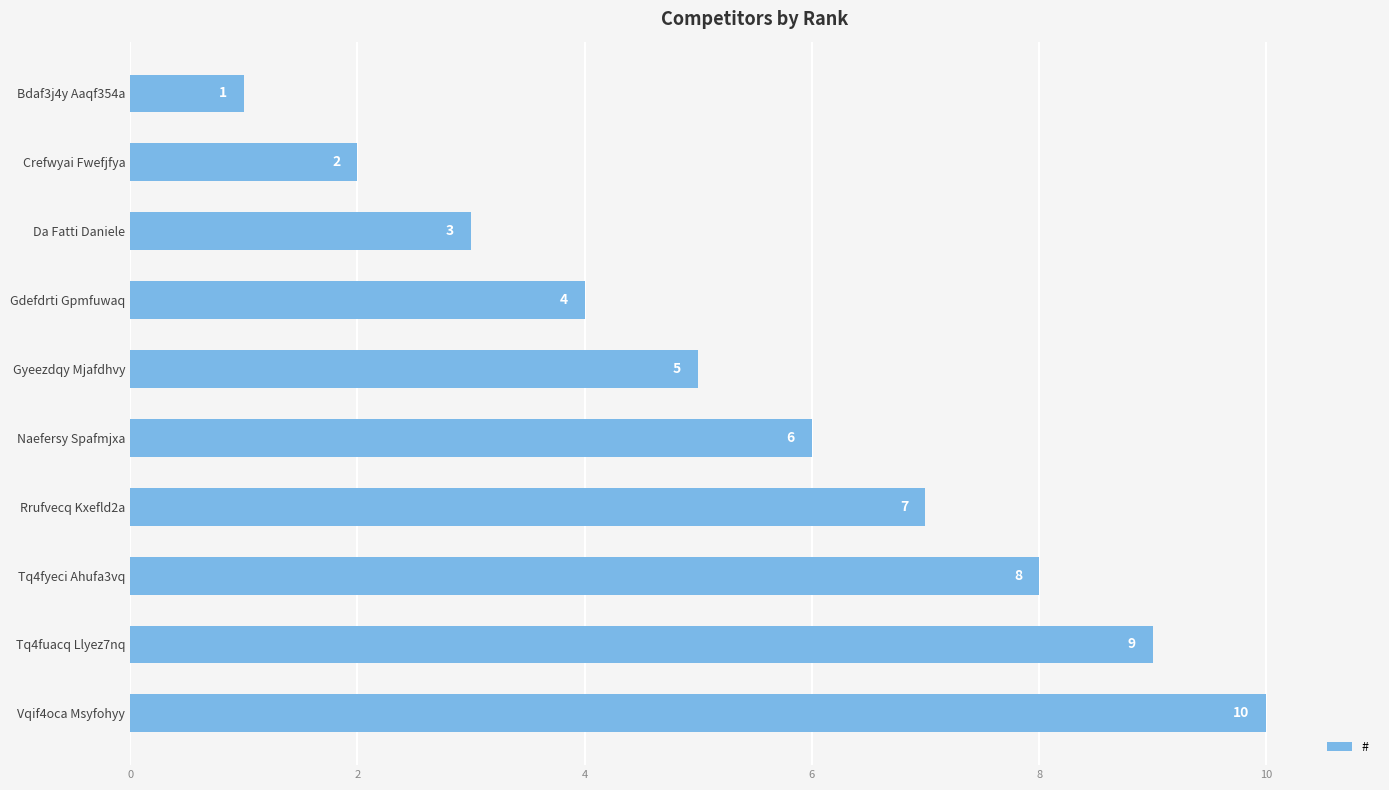

What is the label of the 2nd bar from the bottom?

Tq4fuacq Llyez7nq